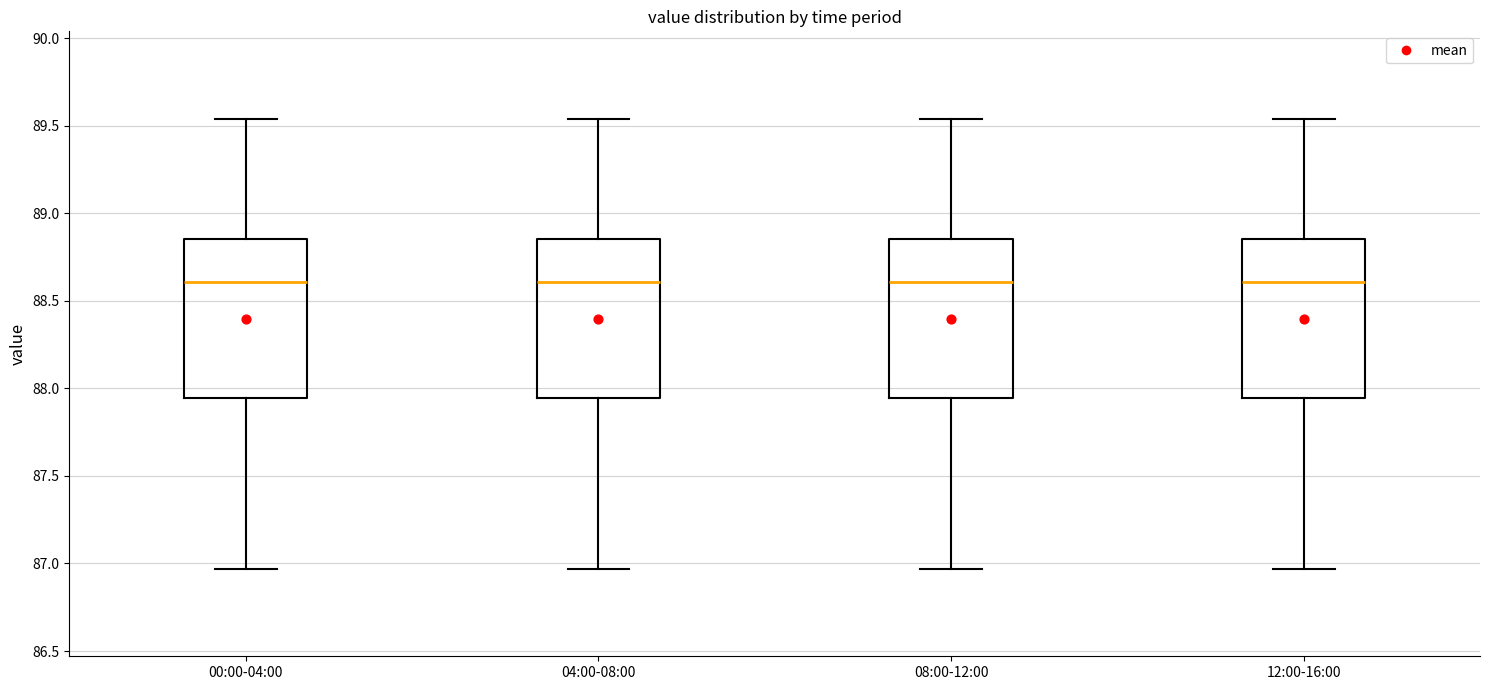

Reading left to right, transcribe this box plot: for each box, give where its median line is, the range the box spans, and where its two whiskers end, as read against the y-axis. The values are not printed on the chart, so give them approximately, as read against the axis.

00:00-04:00: median 88.60, box 87.95 to 88.85, whiskers 86.95 to 89.55
04:00-08:00: median 88.60, box 87.95 to 88.85, whiskers 86.95 to 89.55
08:00-12:00: median 88.60, box 87.95 to 88.85, whiskers 86.95 to 89.55
12:00-16:00: median 88.60, box 87.95 to 88.85, whiskers 86.95 to 89.55